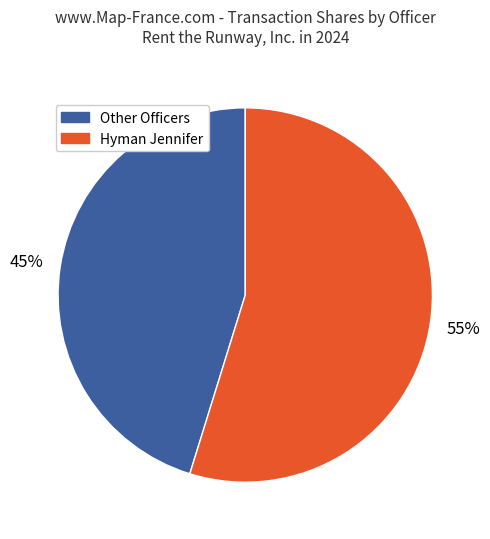

How many segments does this pie chart have?

2